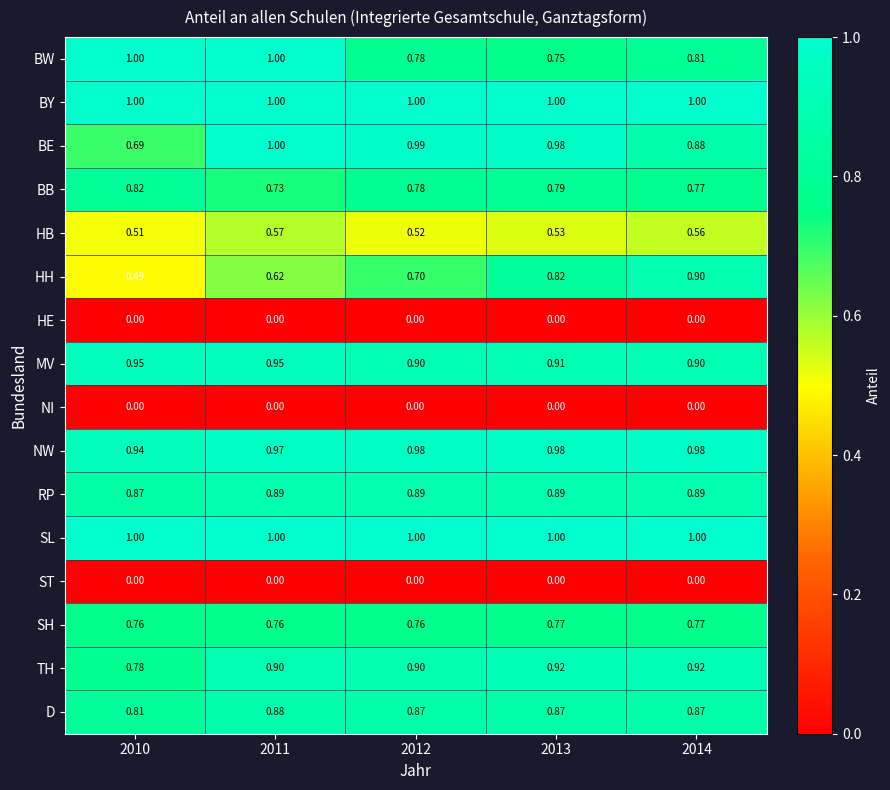

How many distinct data groups are displayed?

16